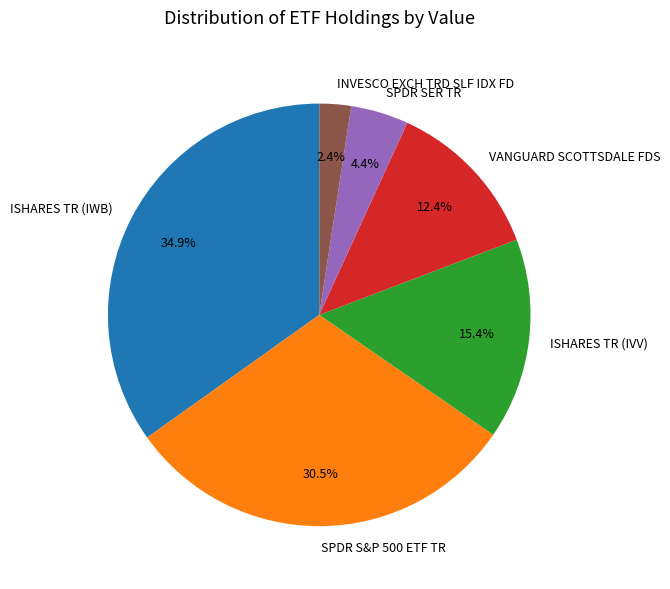

Approximately how many times larger is the value at SPDR S&P 500 ETF TR compared to VANGUARD SCOTTSDALE FDS?

2.5